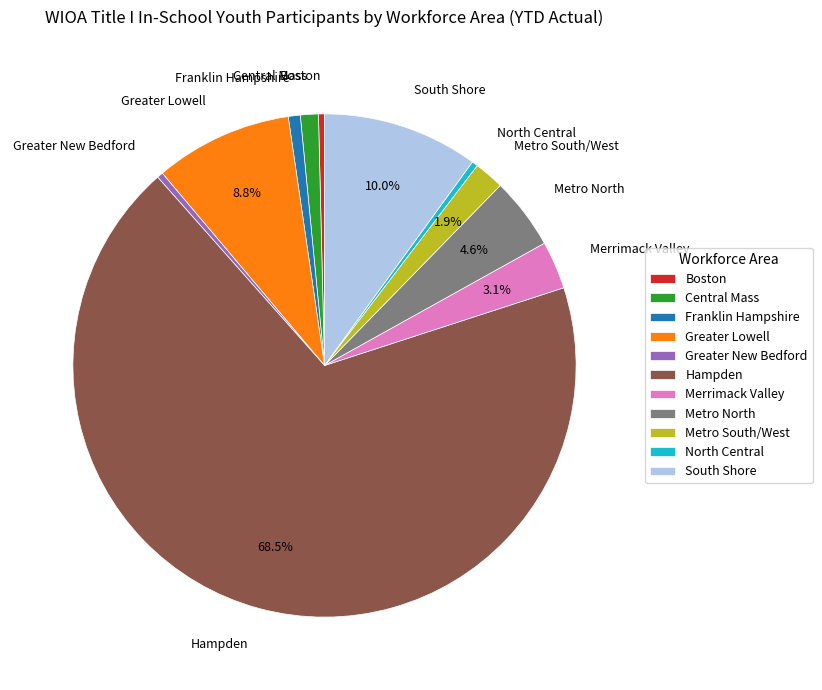

What percentage is the Metro North slice, to the nearest percent?

5%